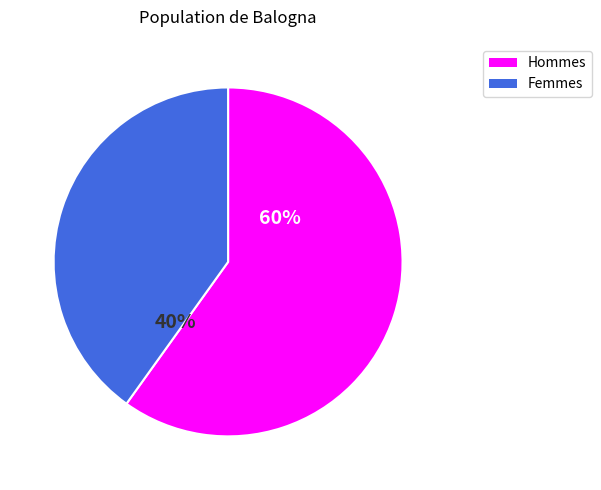

How many slices are in this pie chart?

2